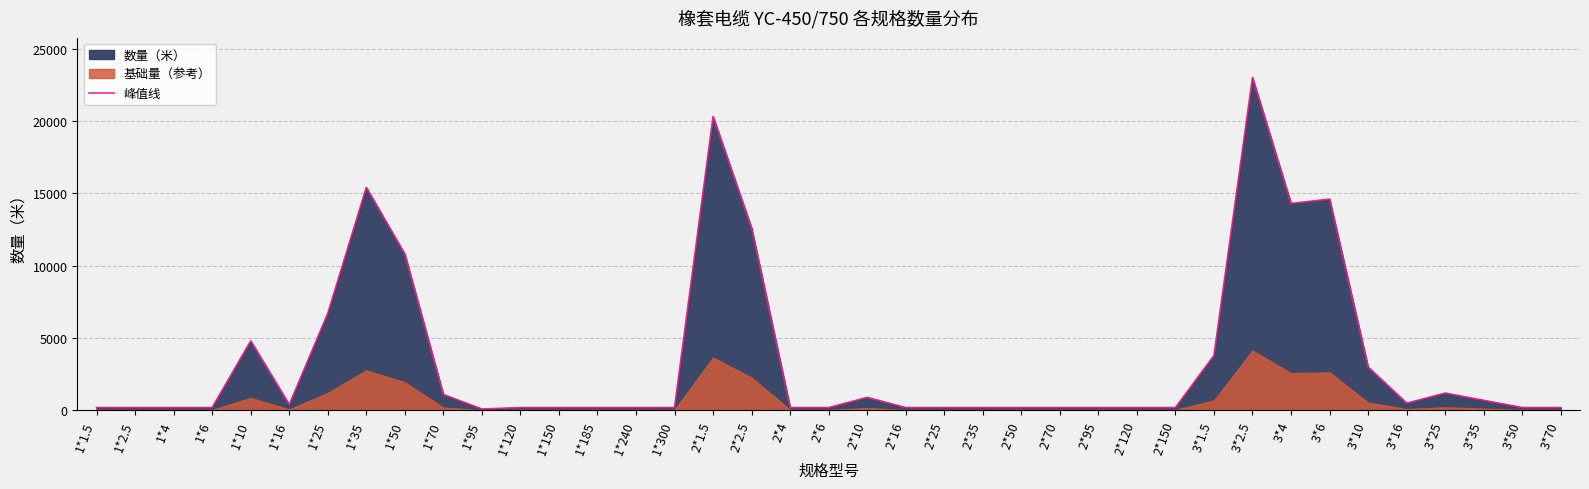

List the labels in order of value, largest first.

3*2.5, 2*1.5, 1*35, 3*6, 3*4, 2*2.5, 1*50, 1*25, 1*10, 3*1.5, 3*10, 3*25, 1*70, 2*10, 3*35, 3*16, 1*16, 1*1.5, 1*2.5, 1*4, 1*6, 1*120, 1*150, 1*185, 1*240, 1*300, 2*4, 2*6, 2*16, 2*25, 2*35, 2*50, 2*70, 2*95, 2*120, 2*150, 3*50, 3*70, 1*95